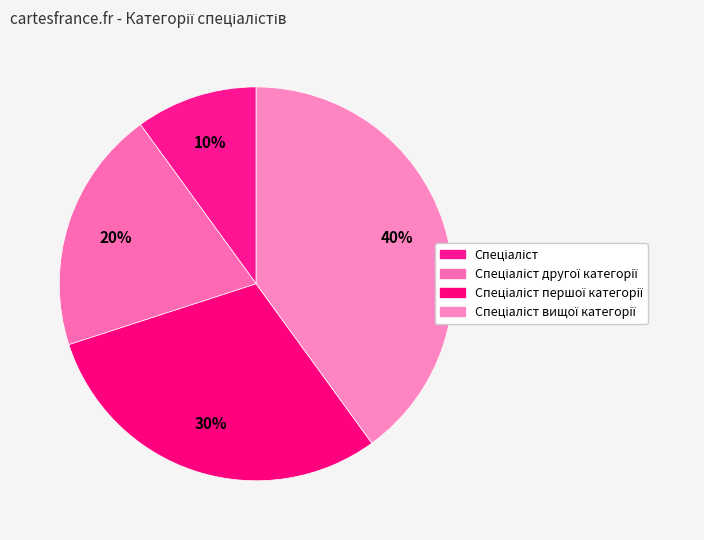

Is it true that Спеціаліст першої категорії is 30% of the pie?

True